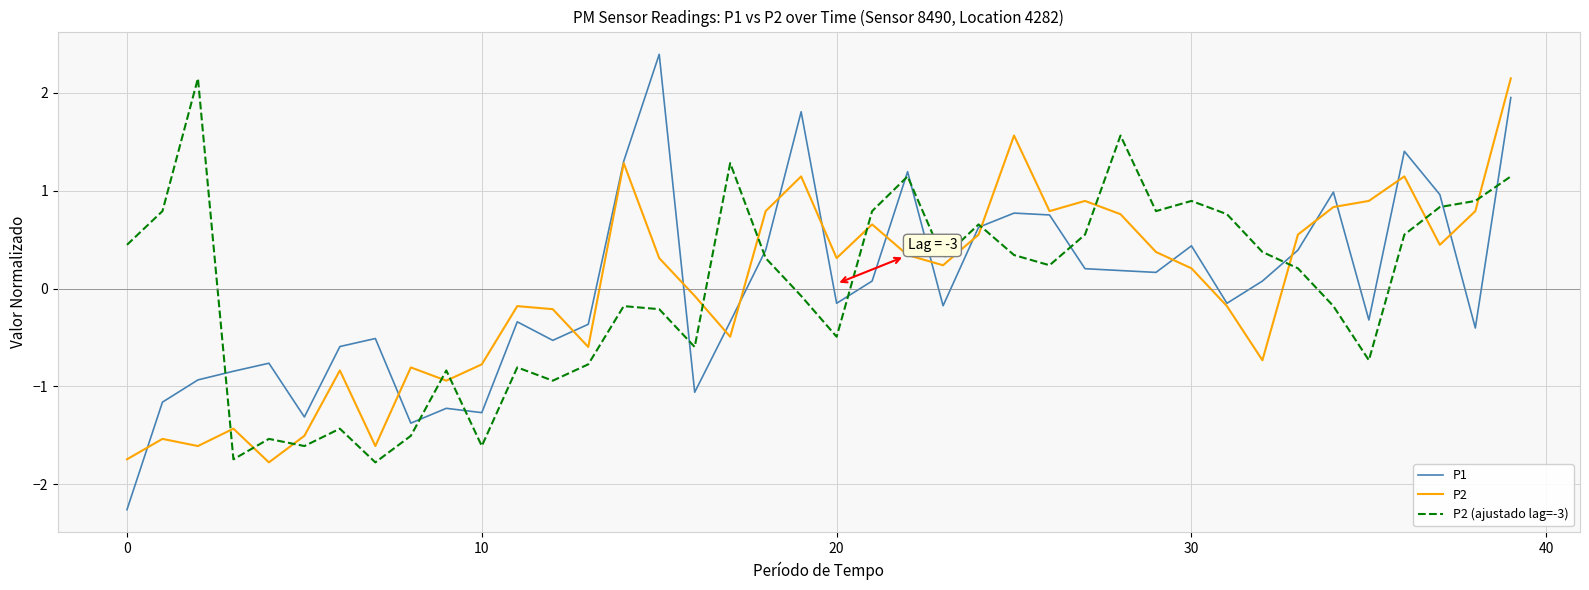

True or false: P2 (ajustado lag=-3) and P2 intersect in this chart.

True